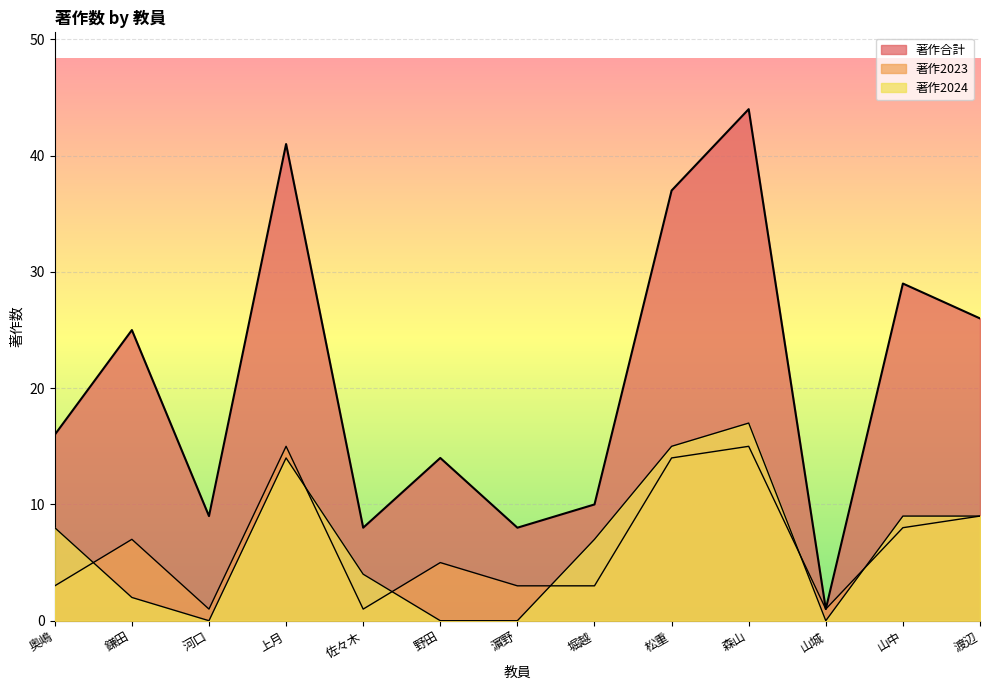

True or false: 著作合計 and 著作2023 cross at least once.

False